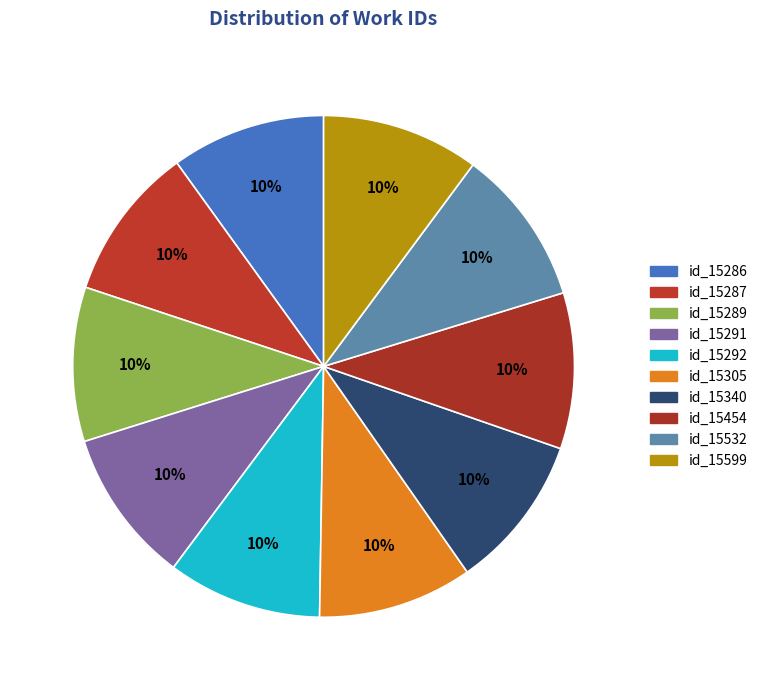

Count the number of slices in the pie.

10